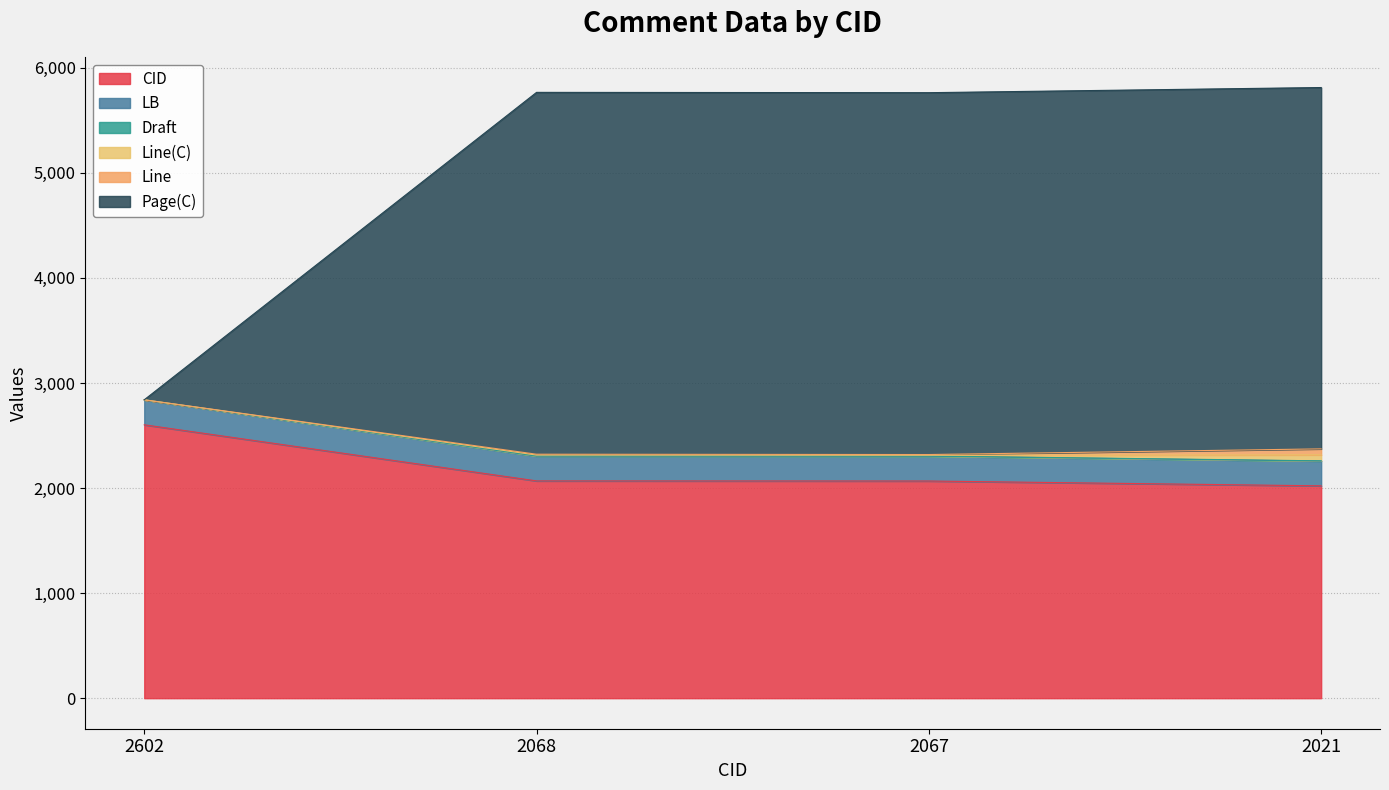

True or false: Line has a value of 0 at 2602.

True